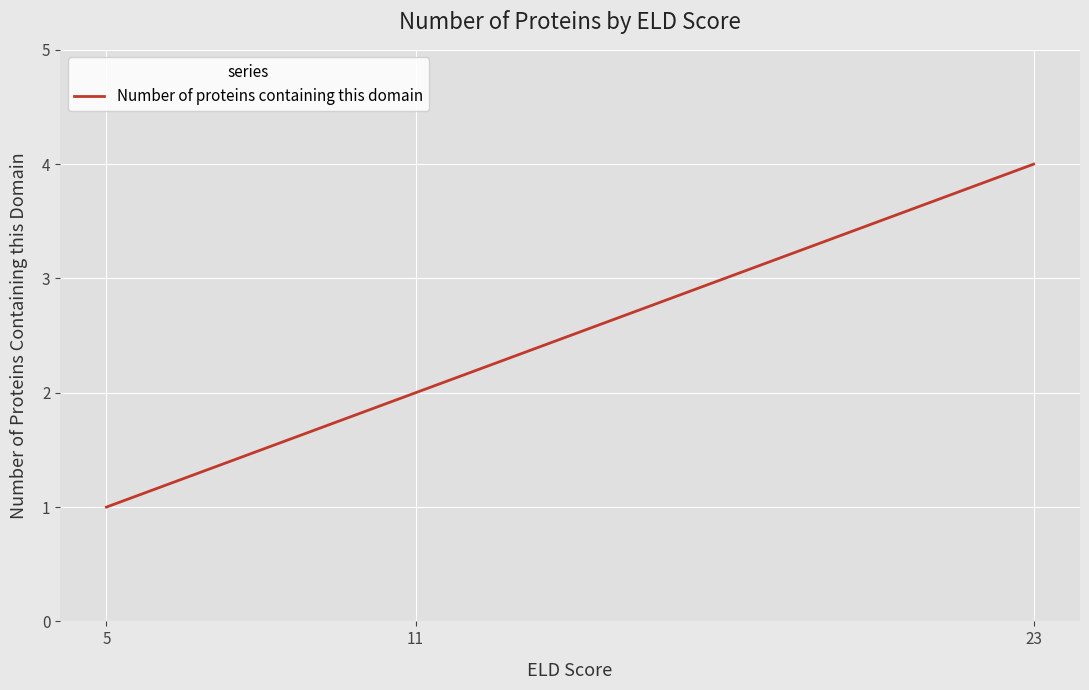

Which category has the lowest value across all series?

5